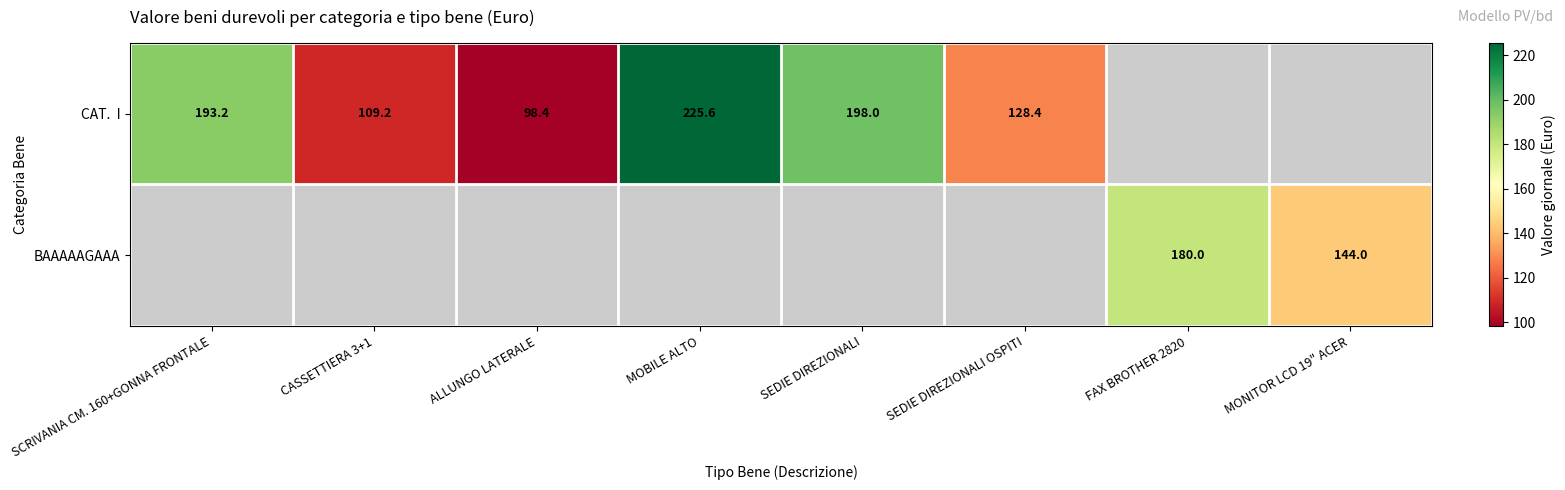

The BAAAAAGAAA series shows 180.0 at FAX BROTHER 2820. True or false?

True